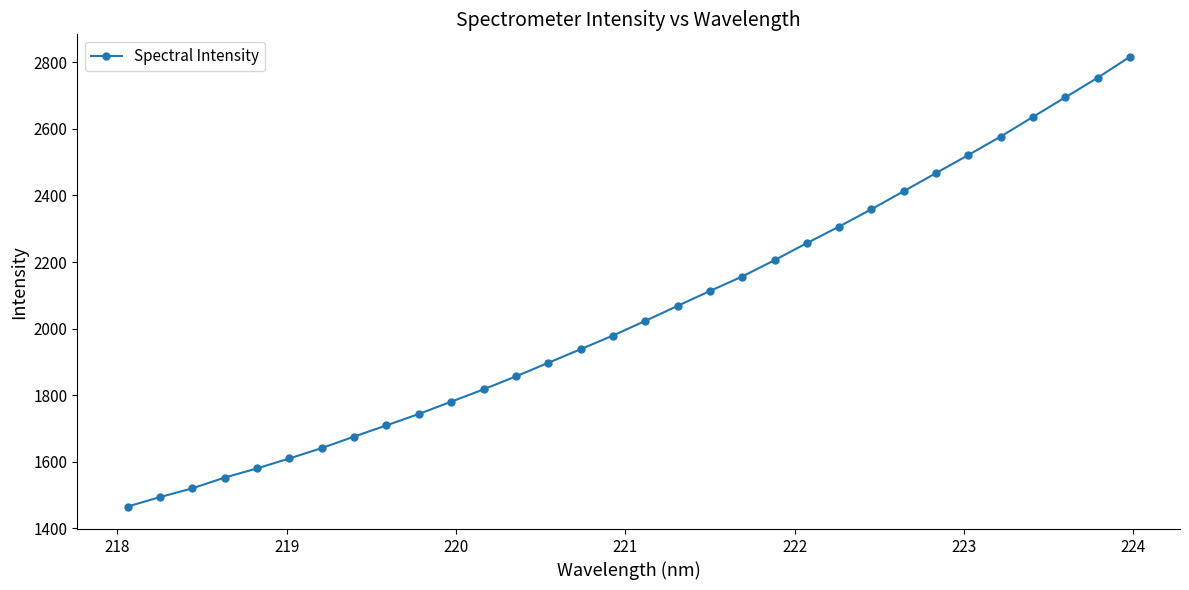

What is the difference between the maximum and minimum values?

1351.1